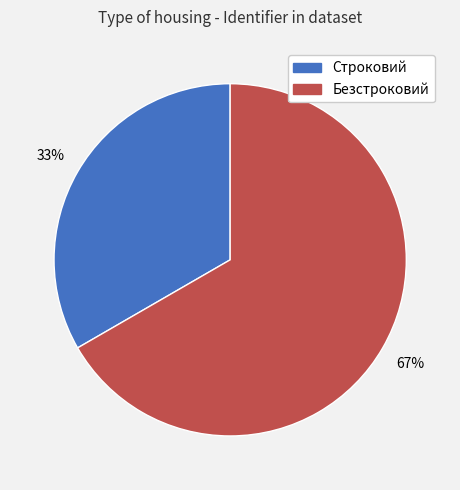

To the nearest percent, what is the average slice percentage?

50%